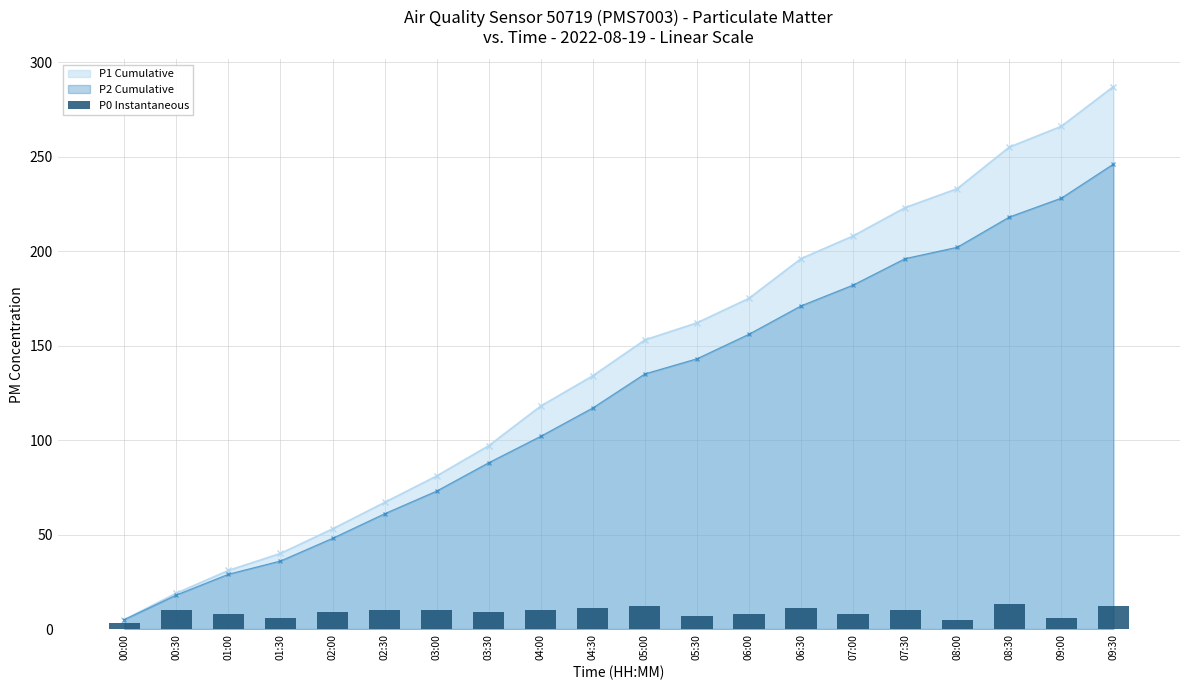

The value at 01:30 is 3. True or false?

False